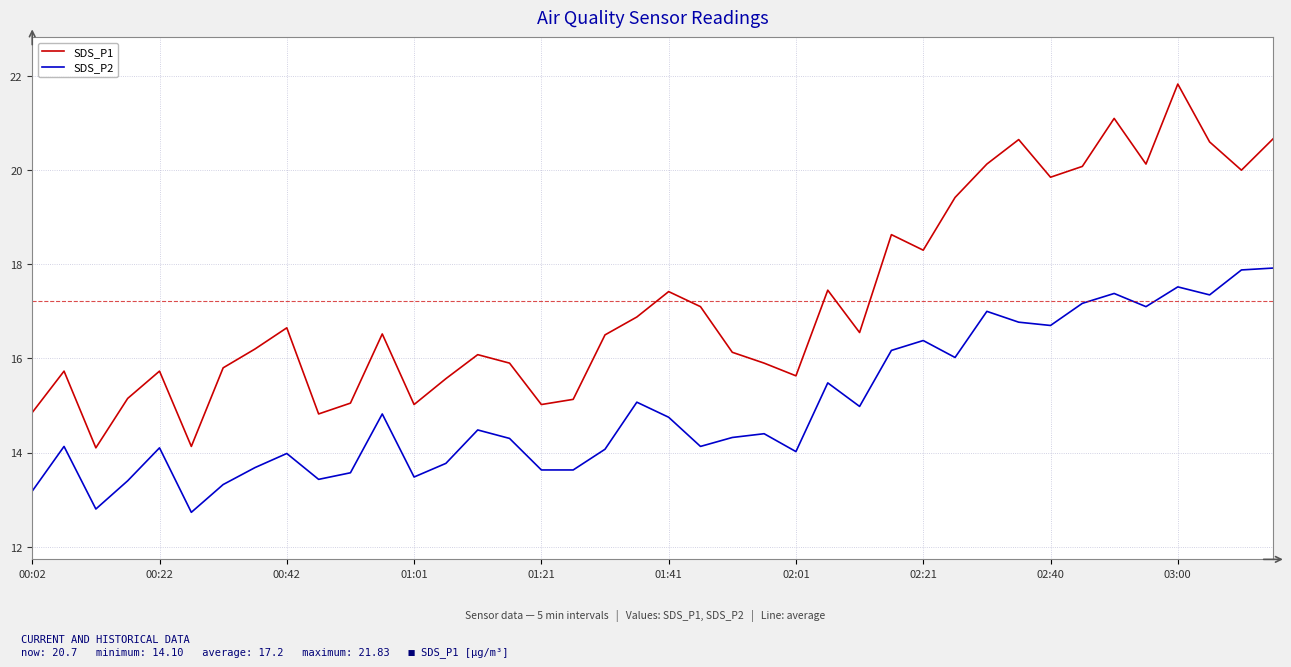

Does the chart display data point markers on the line(s)?

No